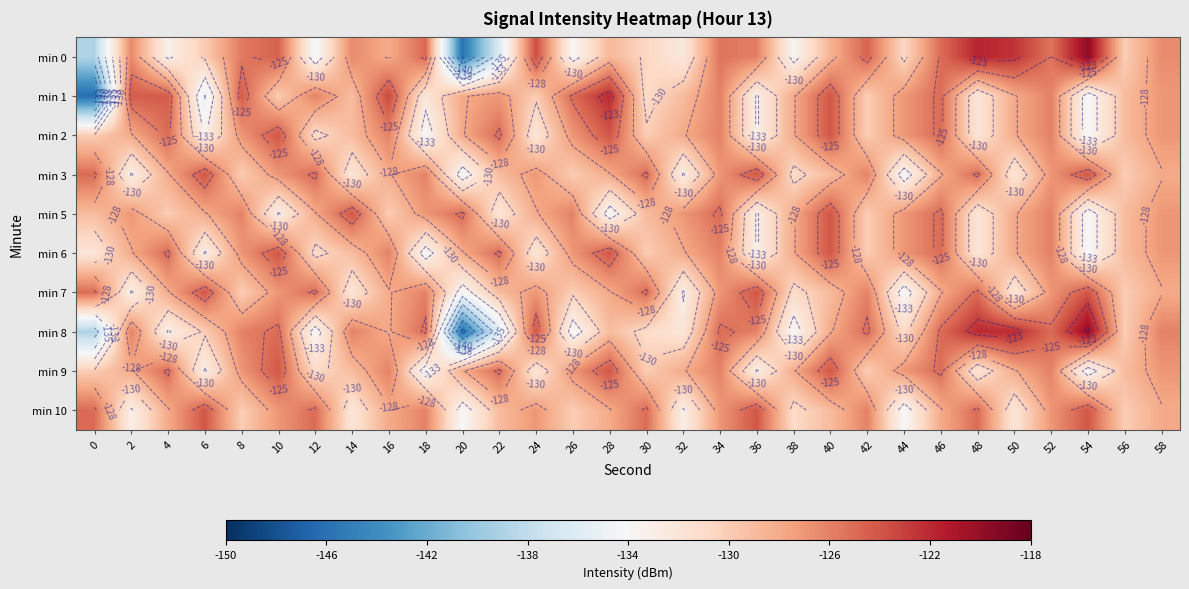

What is the minimum value for min 0?

-145.7